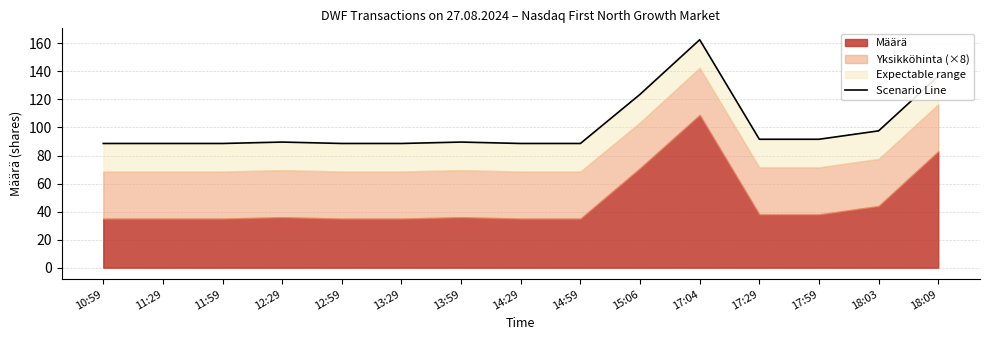

True or false: there are more than 1 points higher than both neighbors.

True